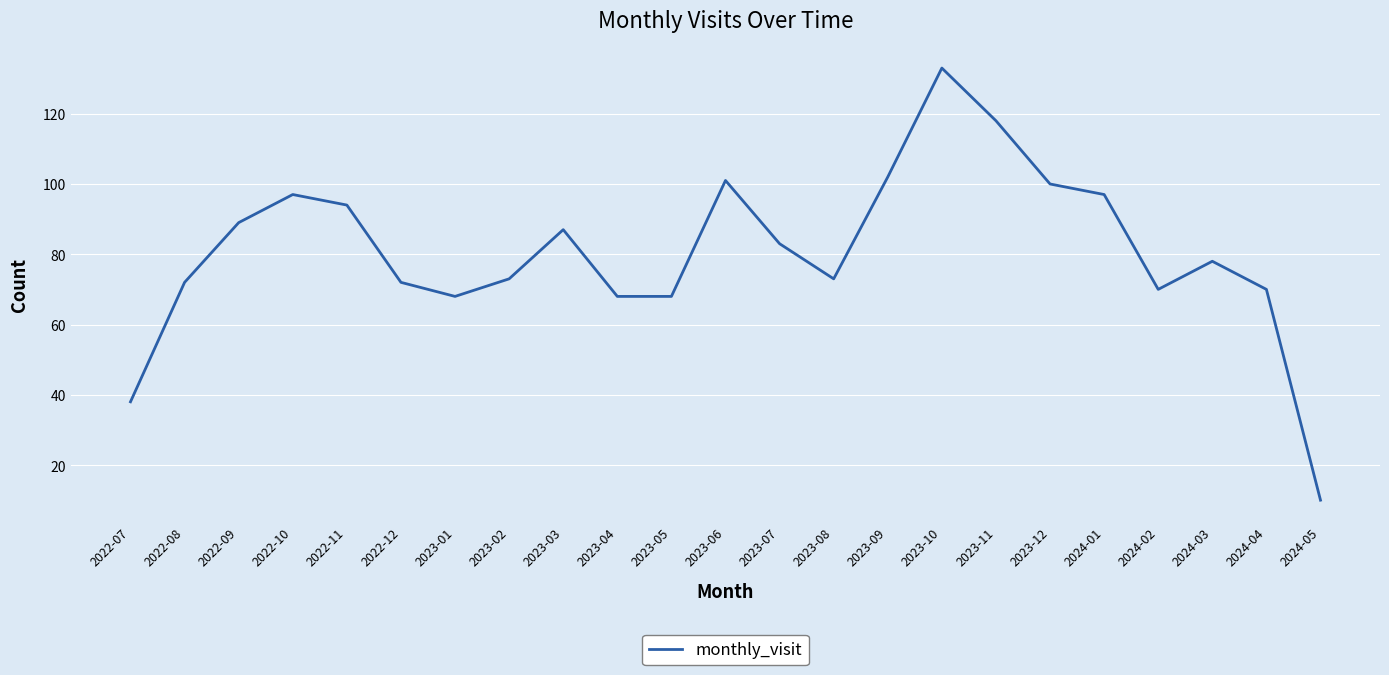

Is it true that the value at 2024-01 is 64?

False